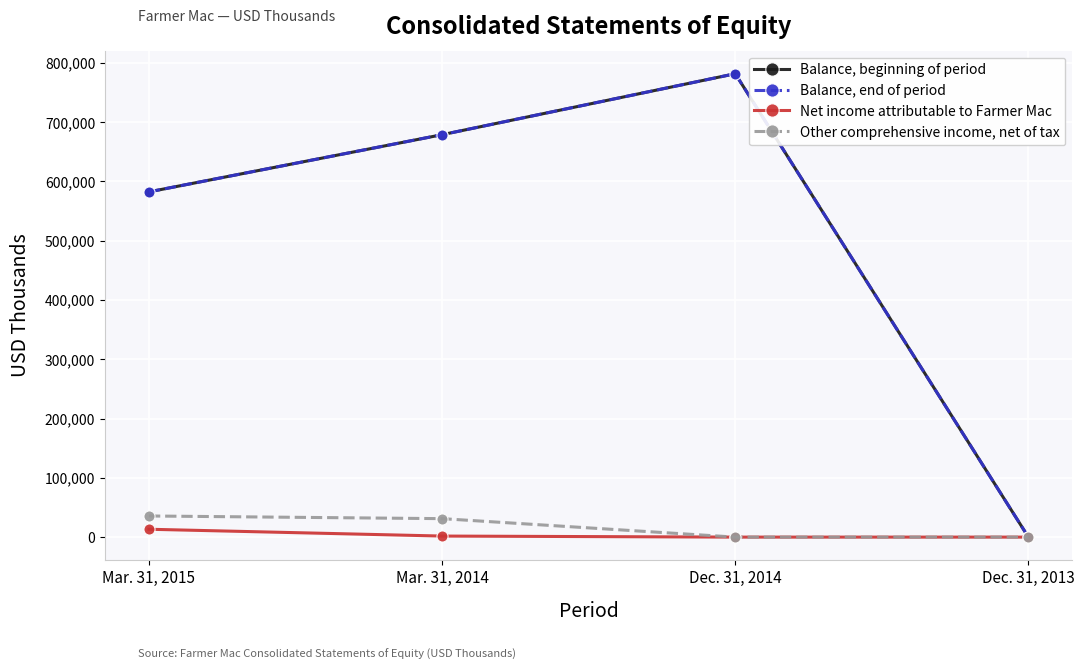

What value does the Balance, end of period series have at Mar. 31, 2014?

678975